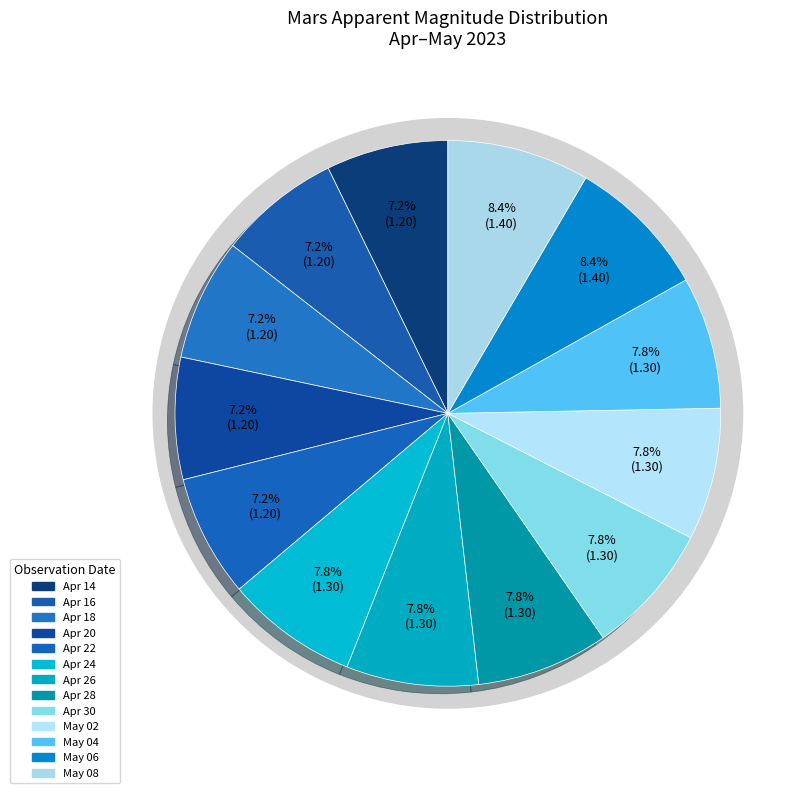

Is it true that May 08 is 1% of the pie?

False